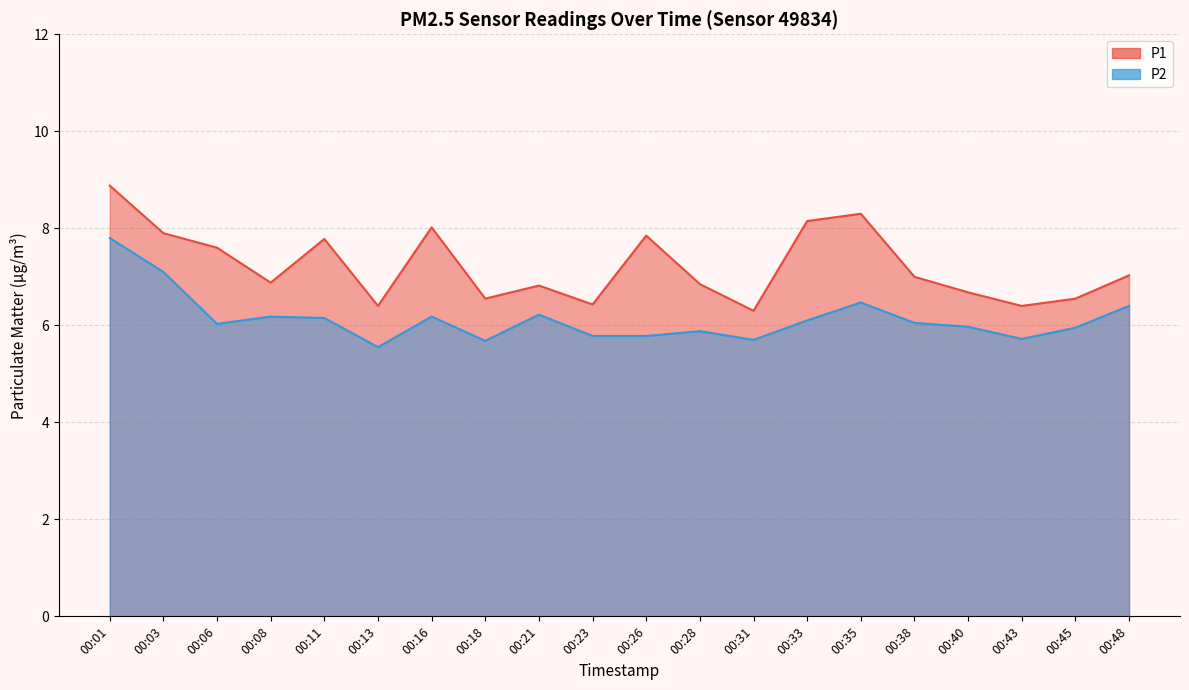

Which series has the largest total across all categories?

P1